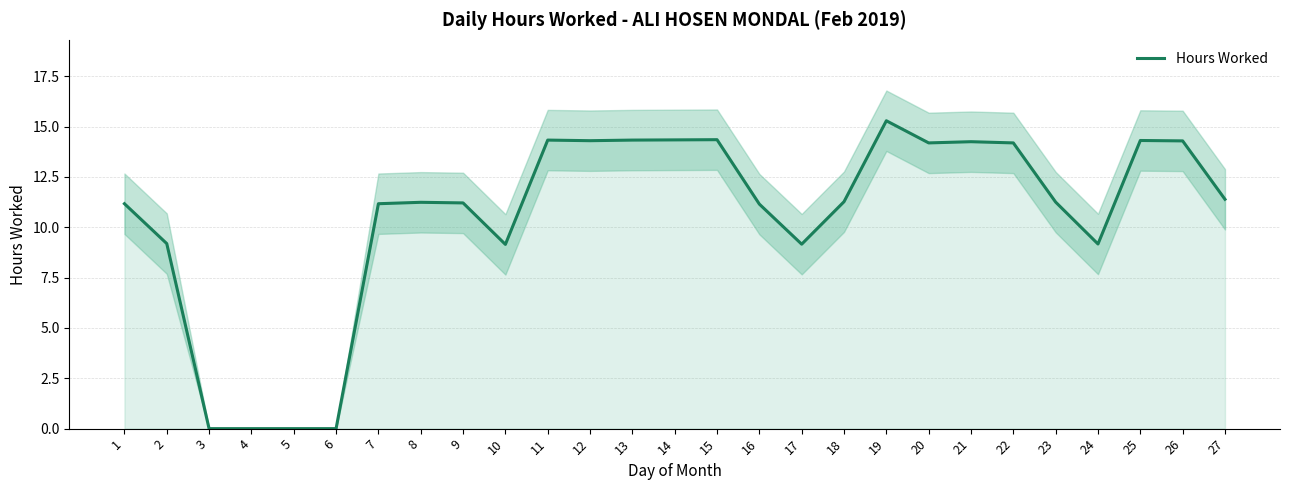

At which category does the chart reach its minimum across all series?

3